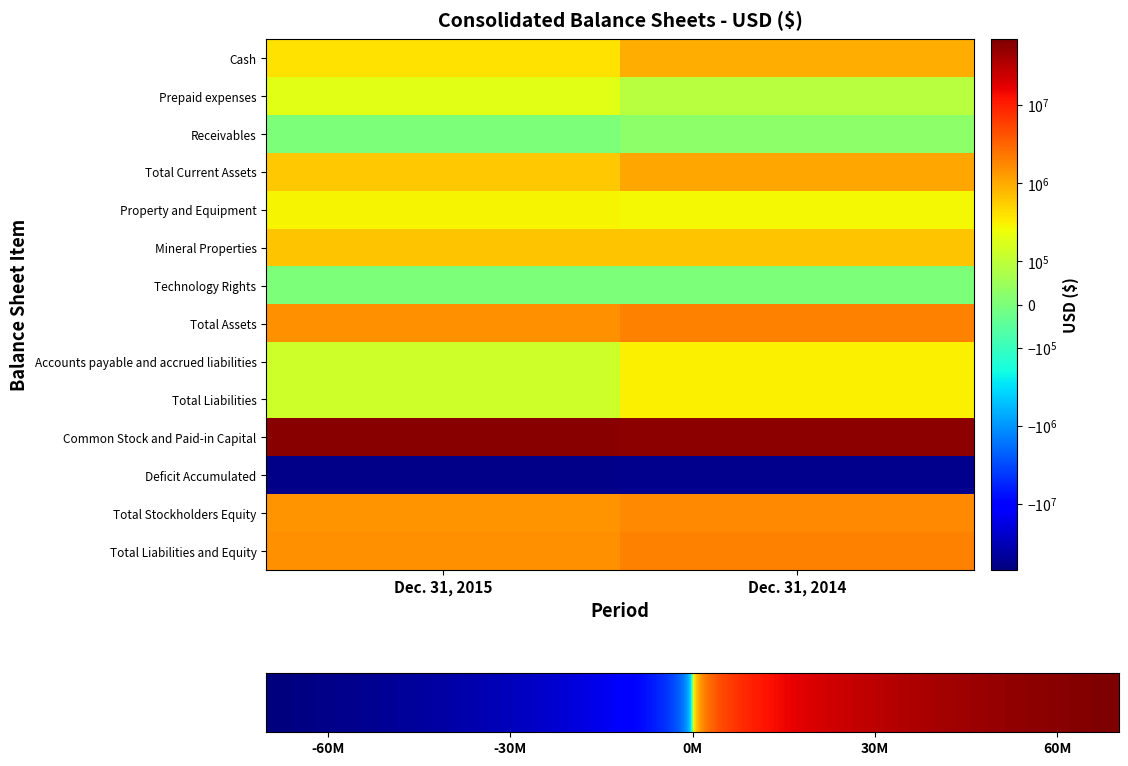

How many series are shown in this chart?

14